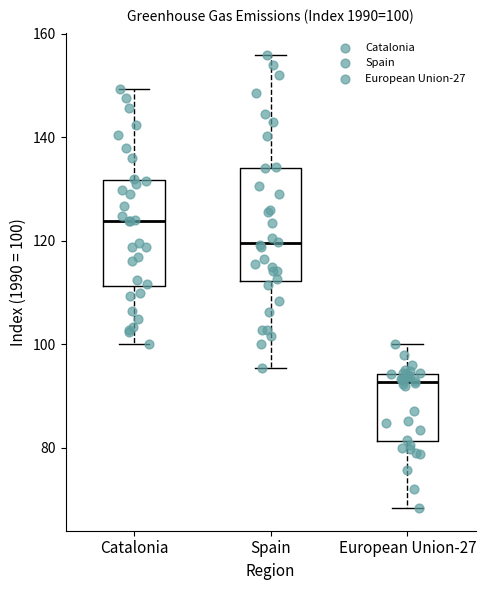

Which box has the highest median line?

Catalonia